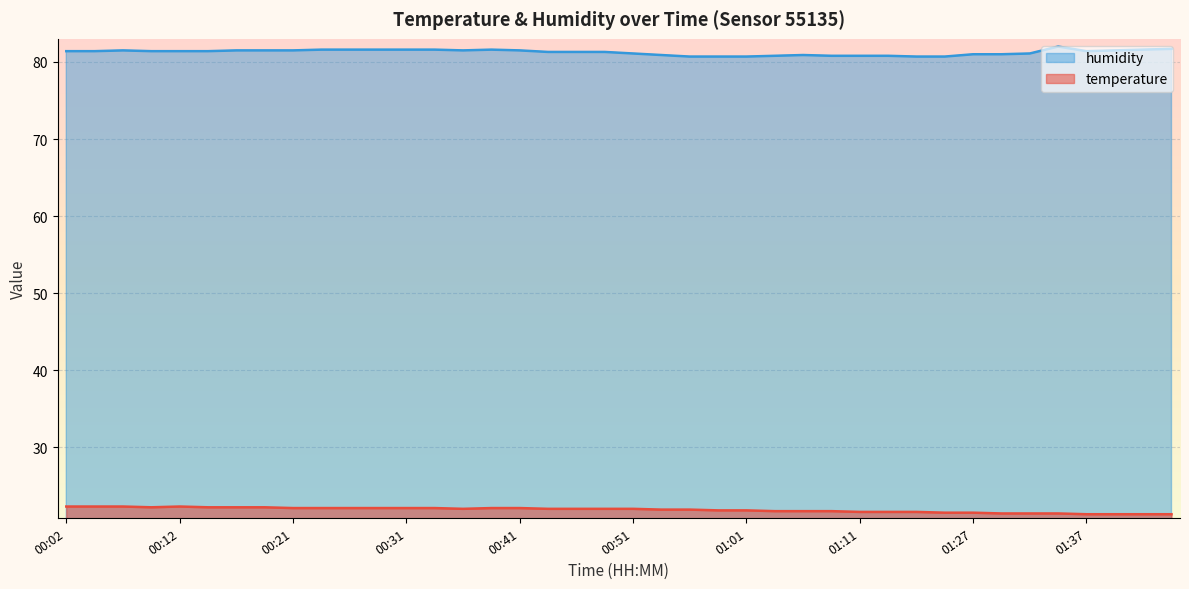

List the series in order of their peak value, highest first.

humidity, temperature